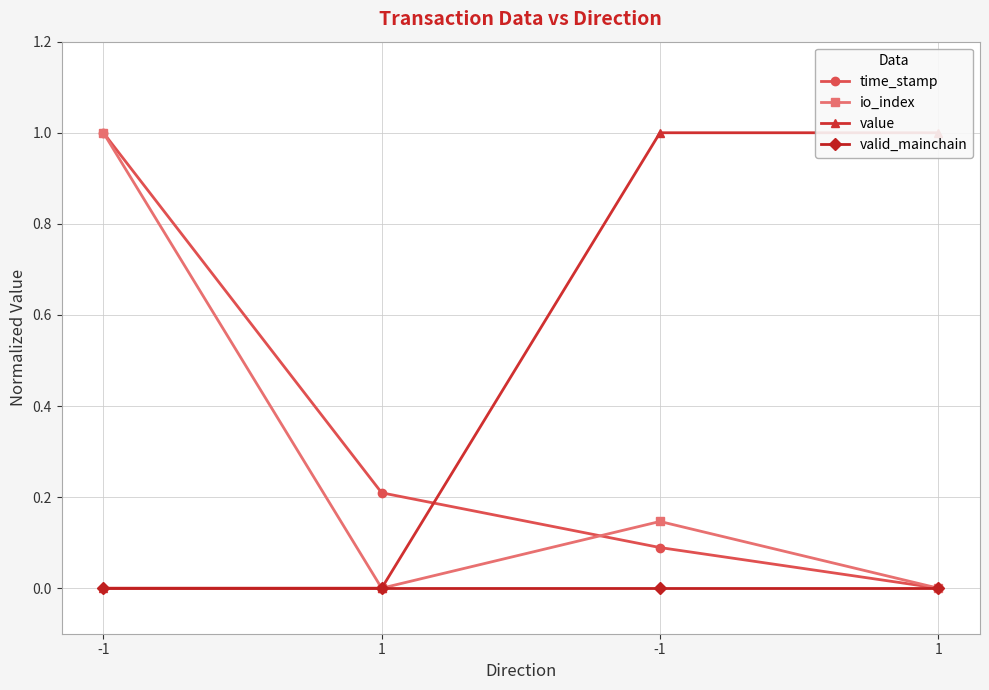

What is the total value across all series at -1?

2.0